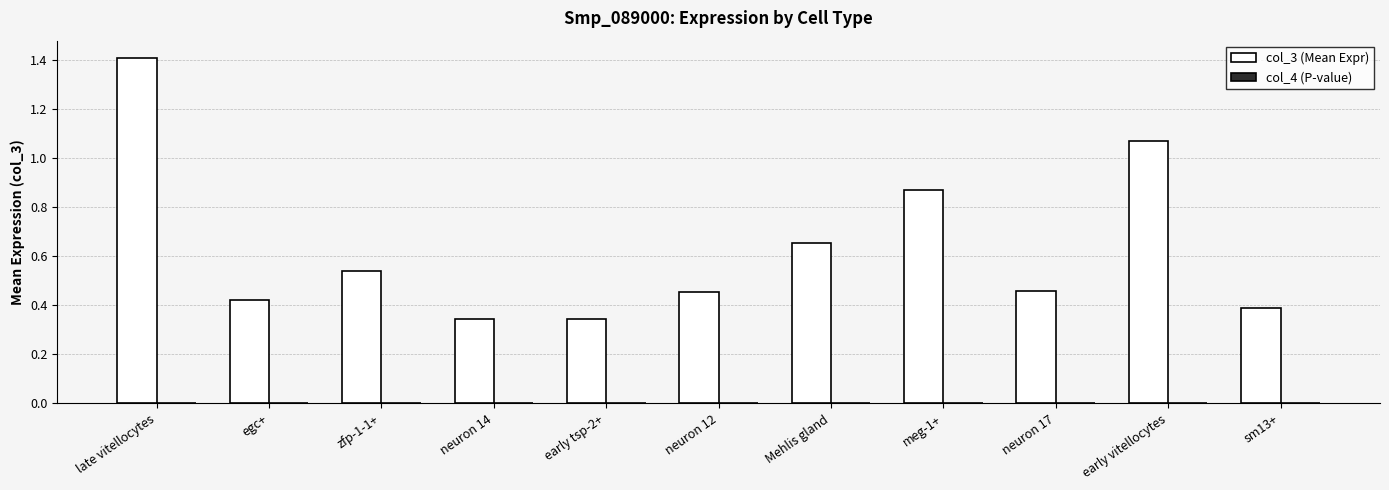

At which category is the sum across all series the highest?

late vitellocytes